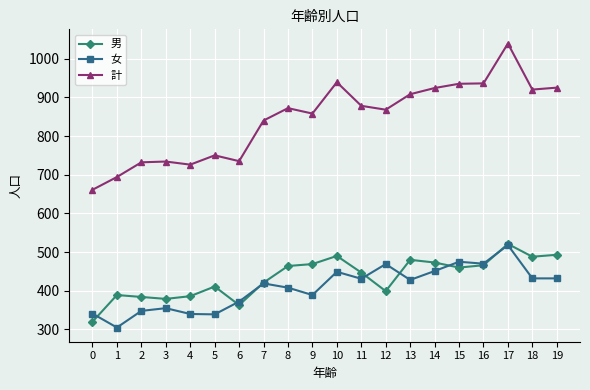

How many lines are shown in the chart?

3